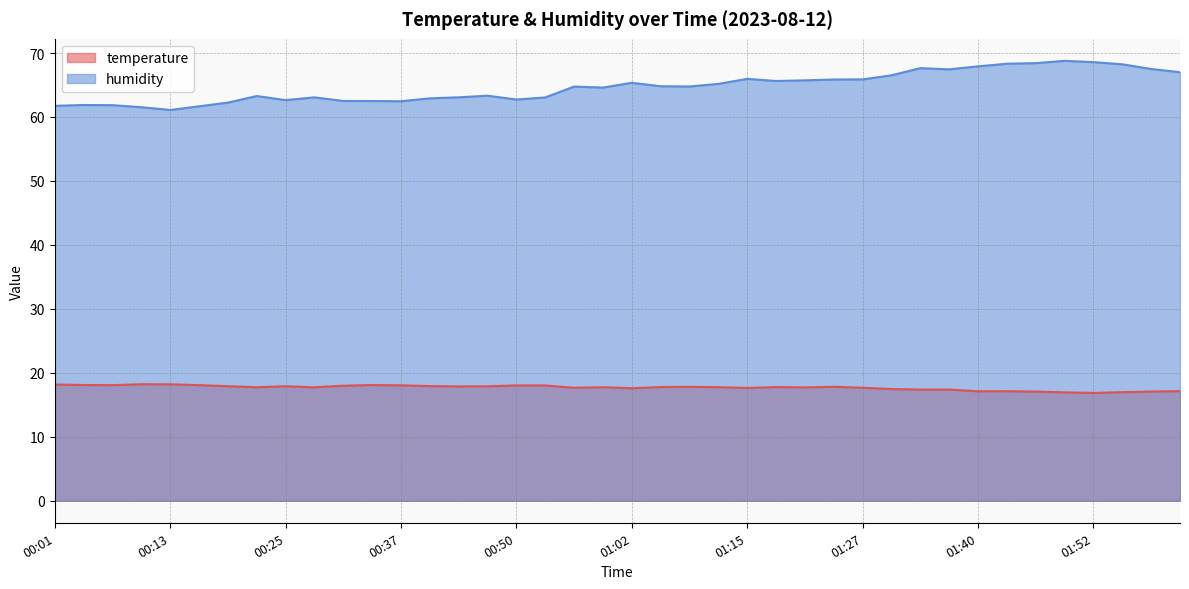

The value of temperature at 00:53 is 18.0. True or false?

True